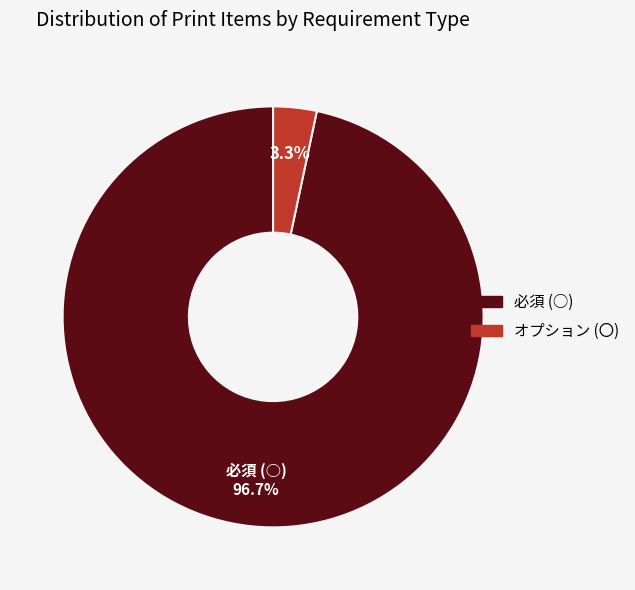

Between 必須 (○) and オプション (〇), which is larger?

必須 (○)